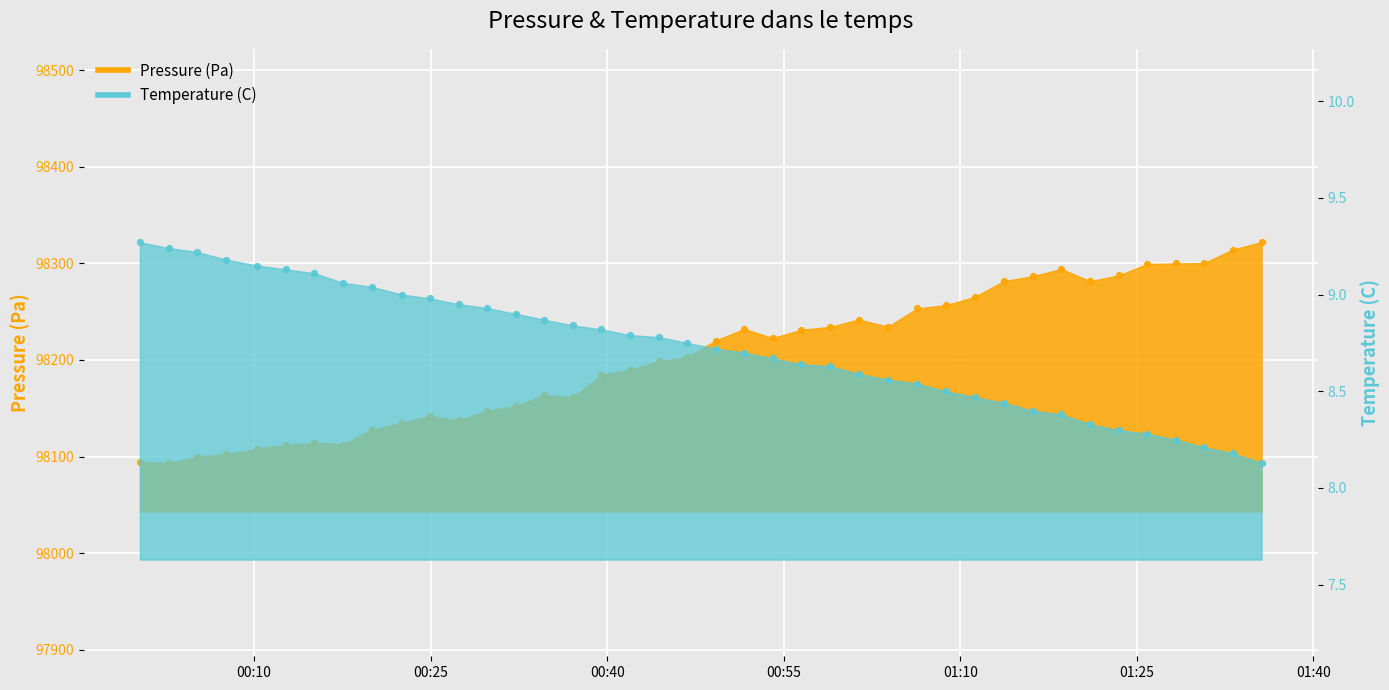

Which series has the widest spread of Y values?

pressure